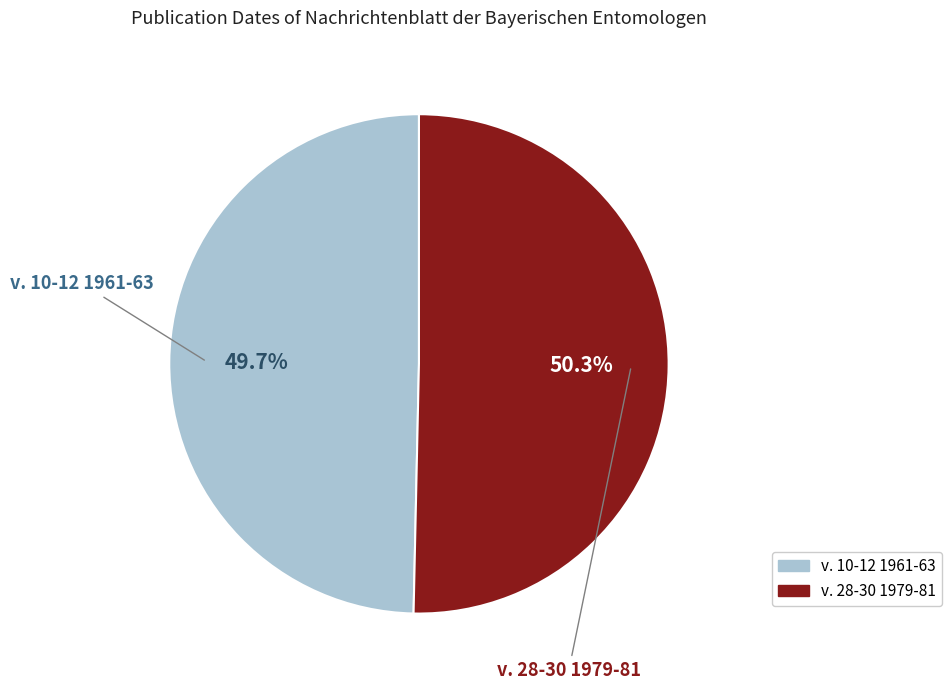

What percentage is the v. 28-30 1979-81 slice, to the nearest percent?

50%